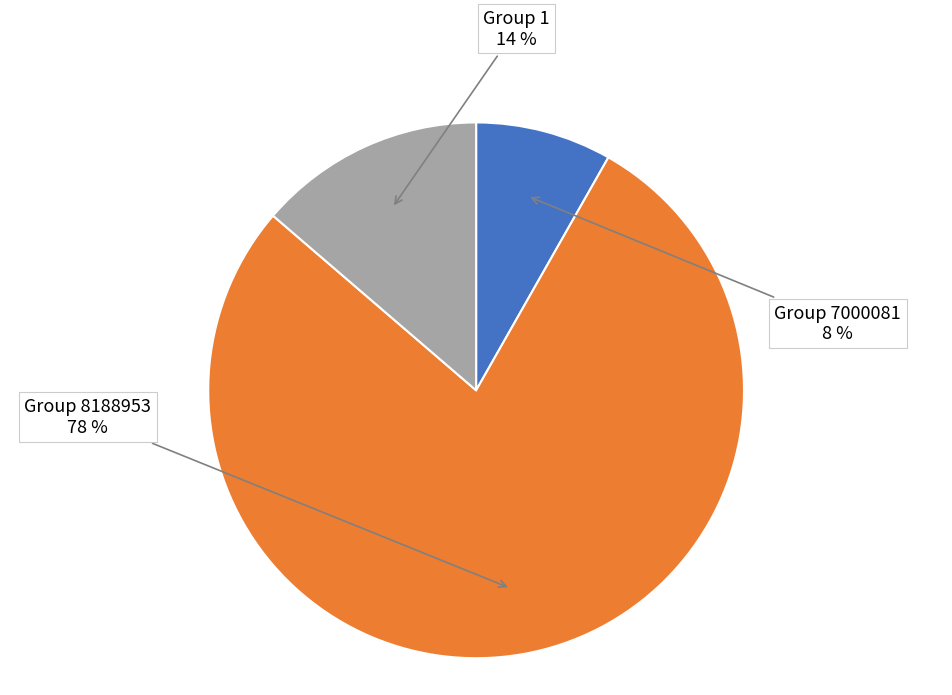

To the nearest percent, what is the difference between the largest and smallest slice percentages?

70%